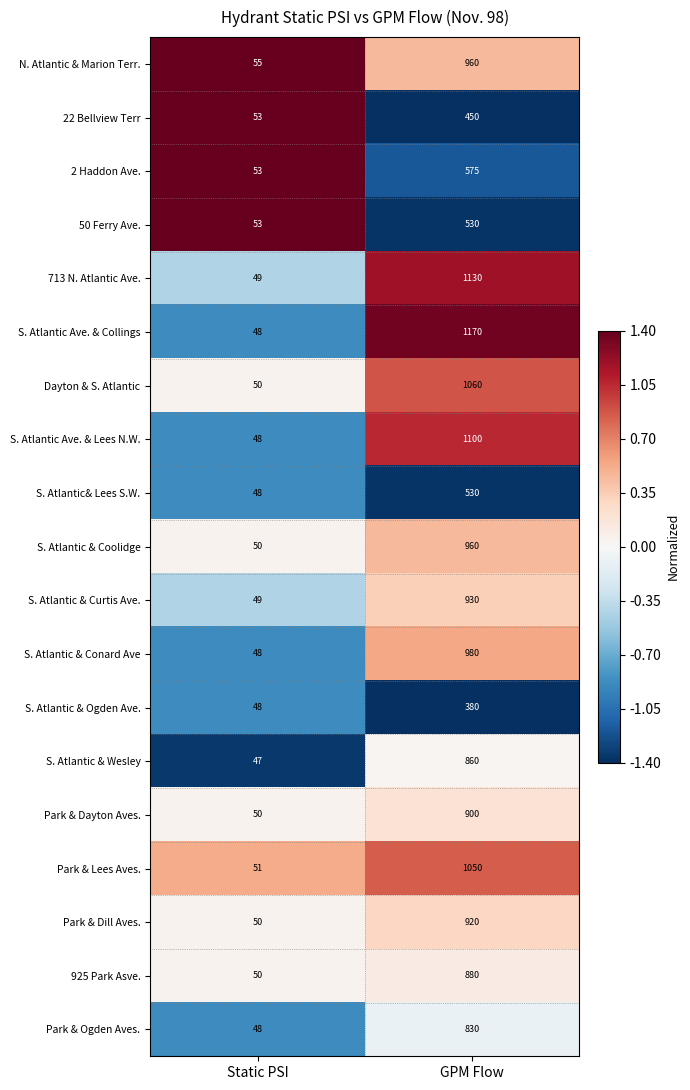

Which series has the largest total across all categories?

S. Atlantic Ave. & Collings